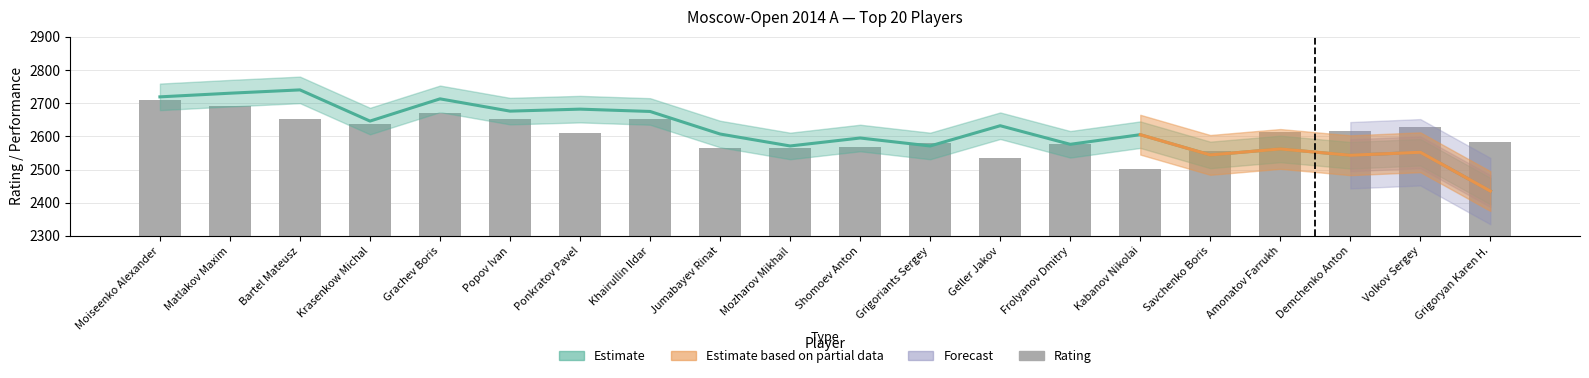

The value of Rating at Grachev Boris is 613. True or false?

False